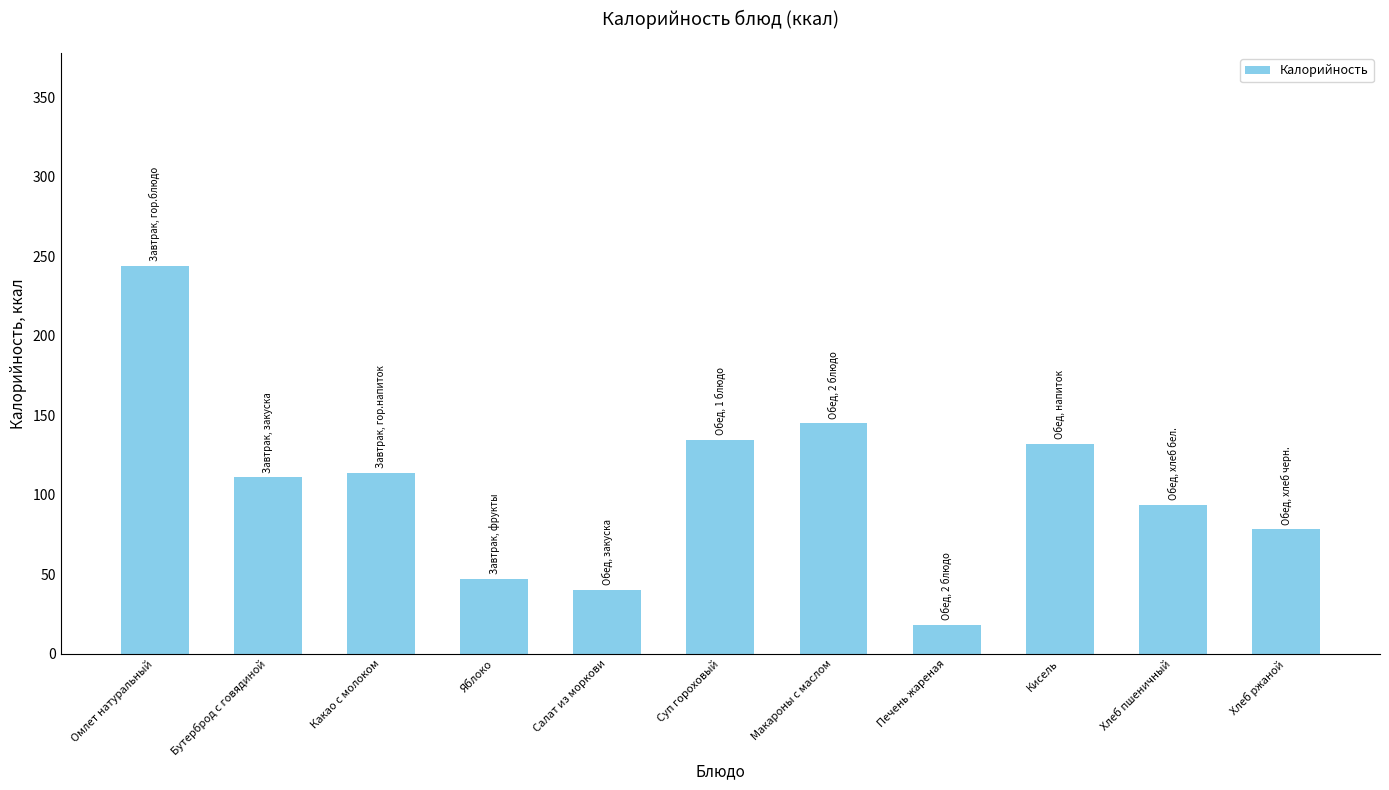

Is it true that the value at Кисель is 132.0?

True